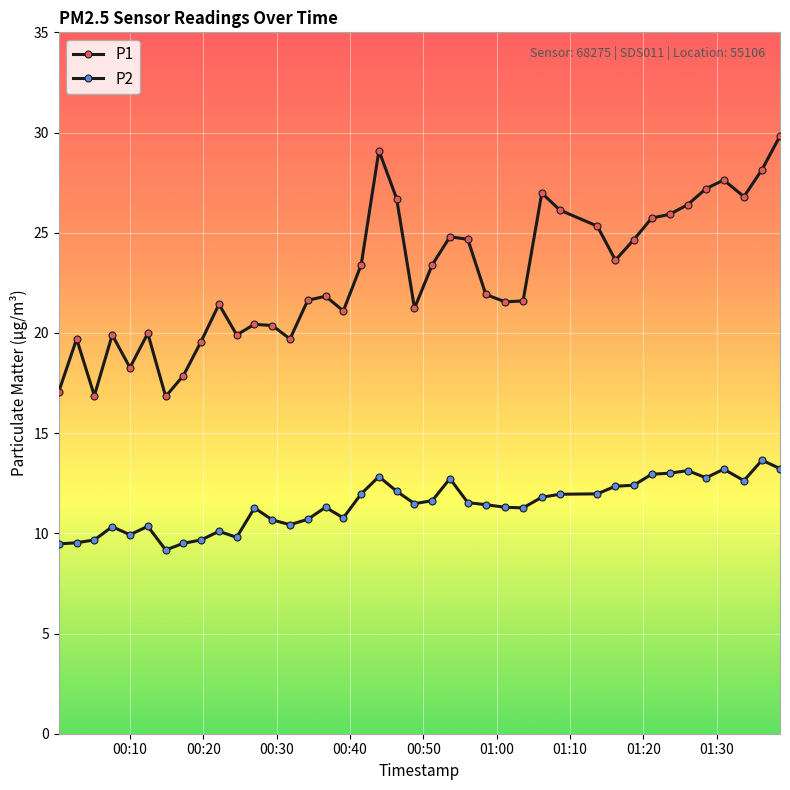

Count the number of categories in the chart.

40